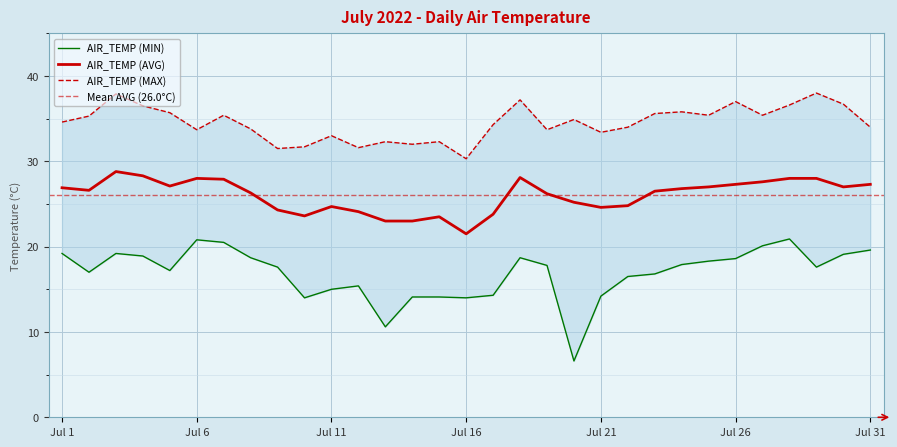

What is the difference between the maximum and second lowest values in the AIR_TEMP (MAX) series?

6.5